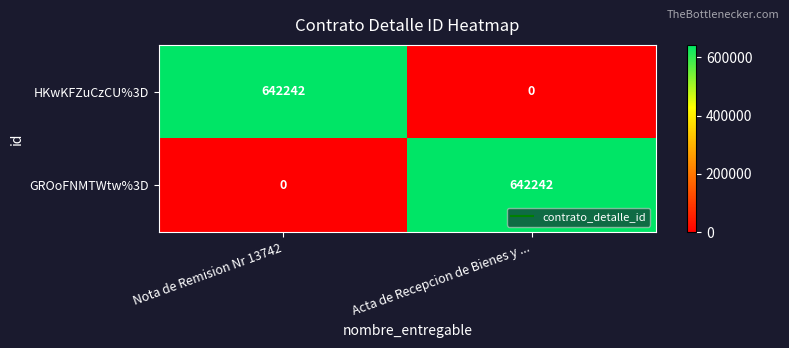

Which category has the highest value in the HKwKFZuCzCU%3D series?

Nota de Remision Nr 13742